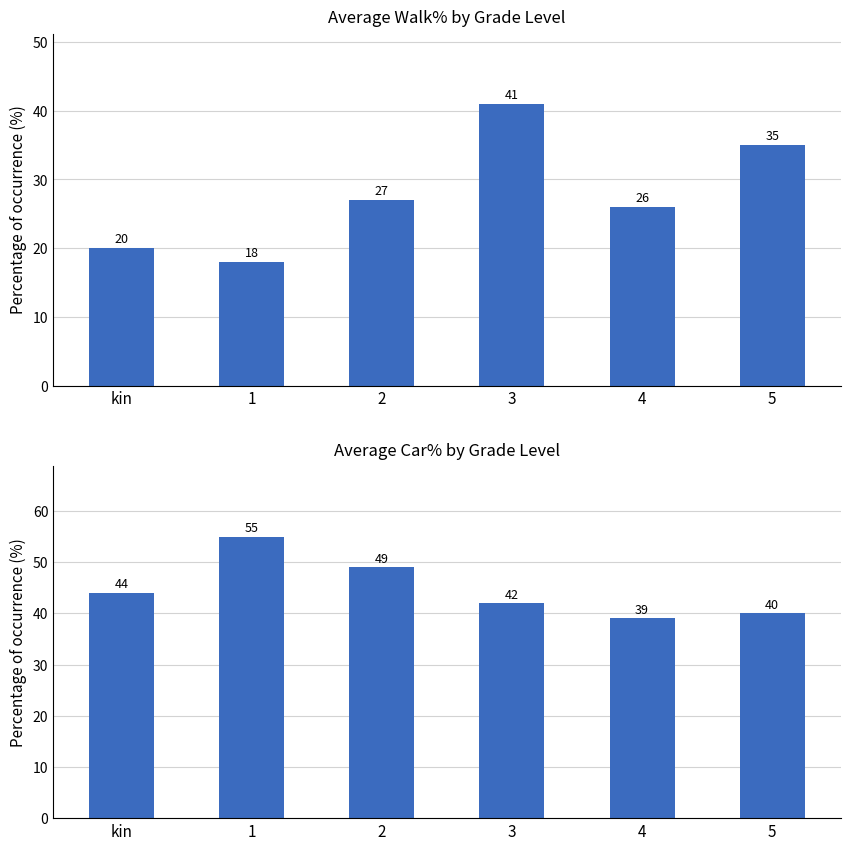

Count the number of data series in this chart.

2